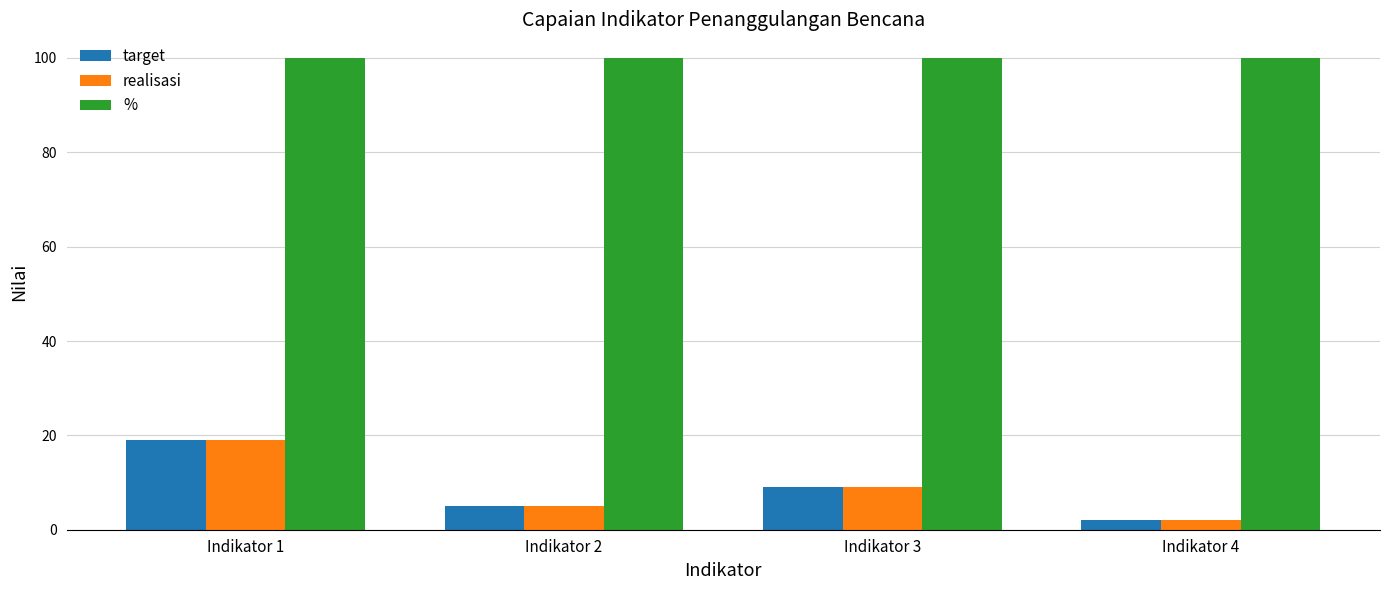

What value does the % series have at Indikator 3?

100